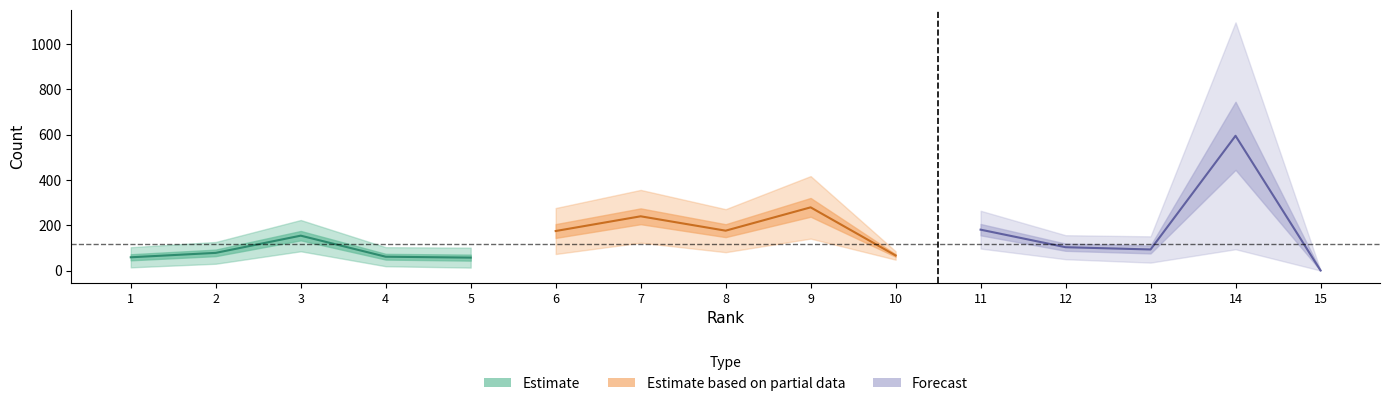

How many interior local valleys does the H index series have?

4